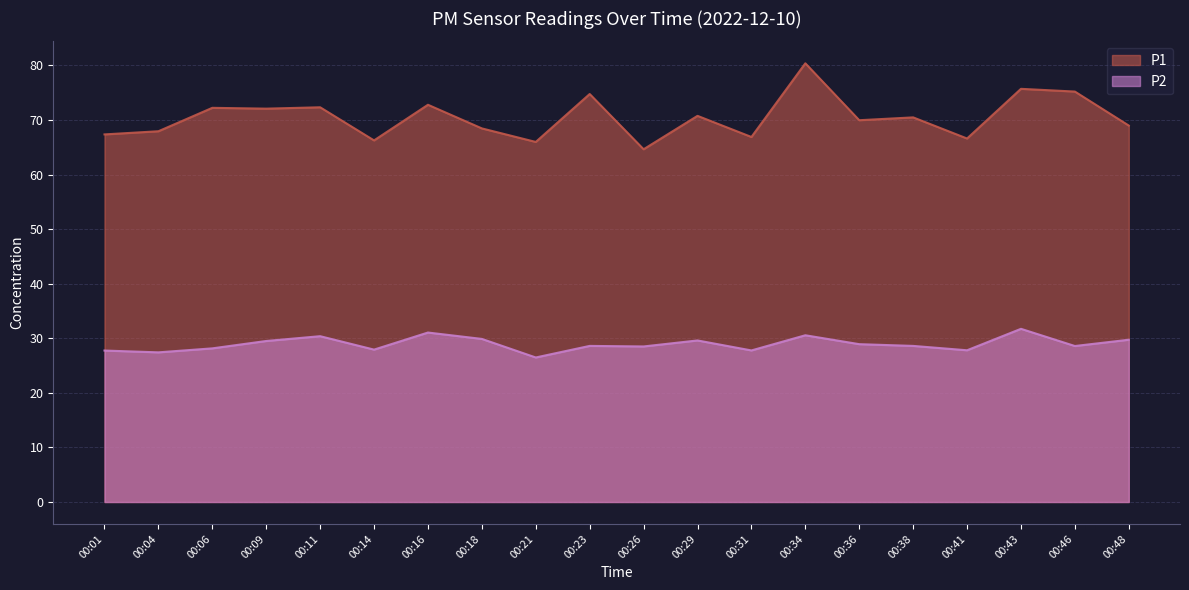

True or false: P1 and P2 cross at least once.

False